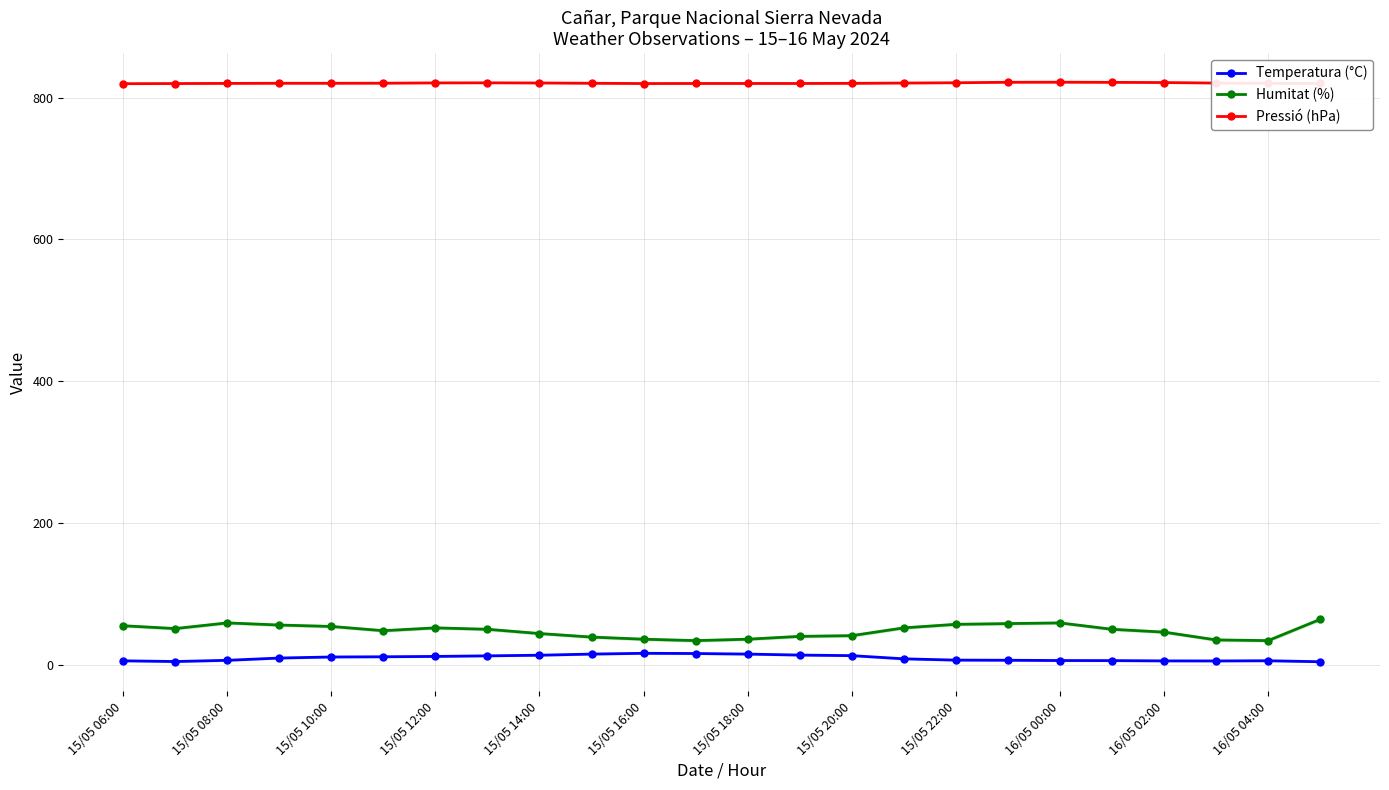

What is the minimum value for Temperatura (°C)?

4.2